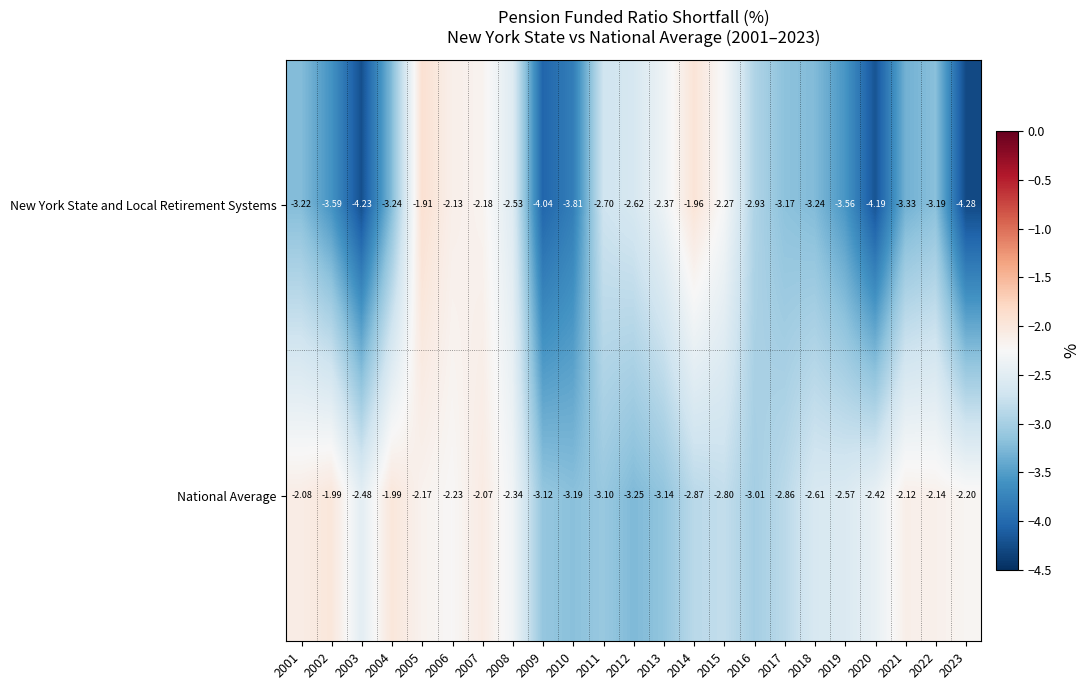

Rank the series at 2019 from highest to lowest value.

National Average, New York State and Local Retirement Systems